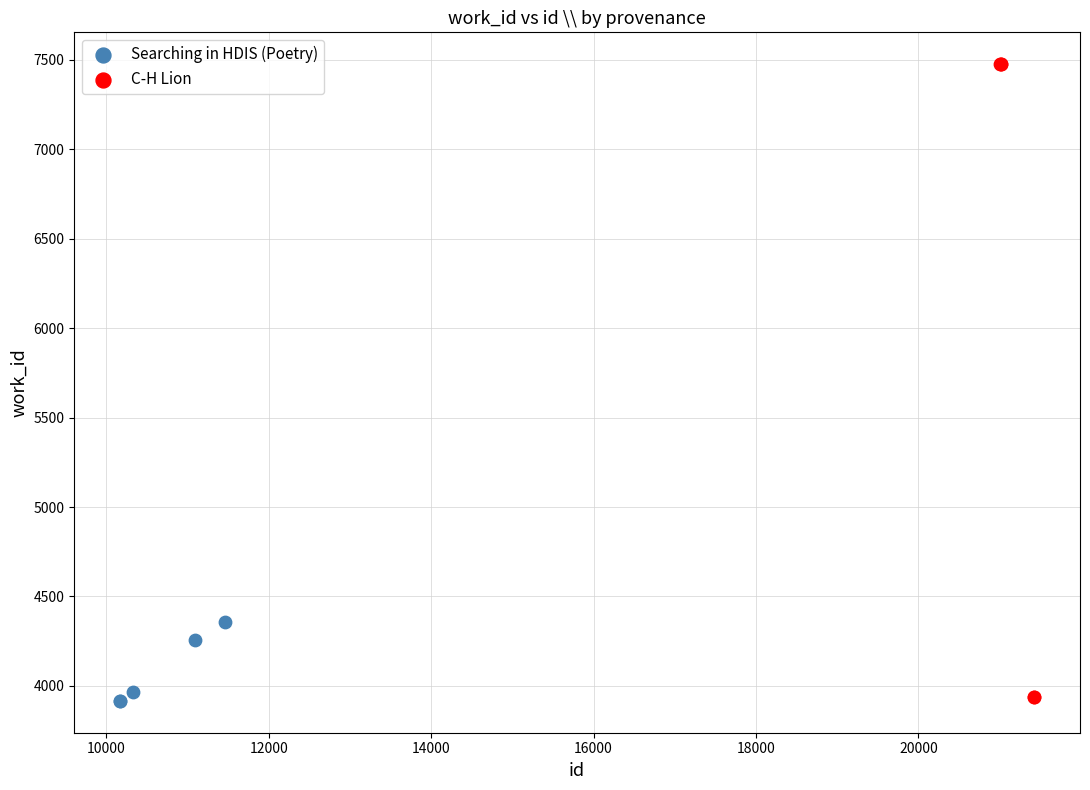

Which series has the widest spread of Y values?

C-H Lion